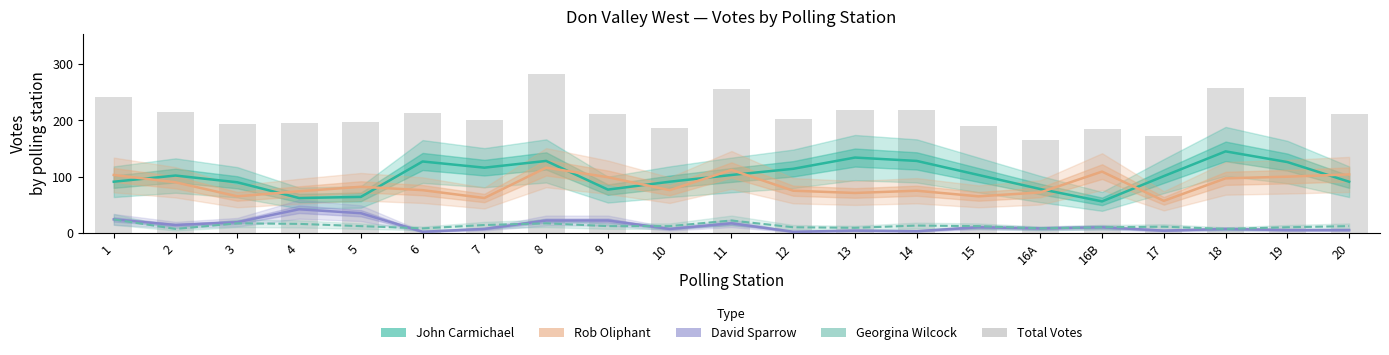

What is the difference between the maximum and second lowest values in the Rob Oliphant series?

54